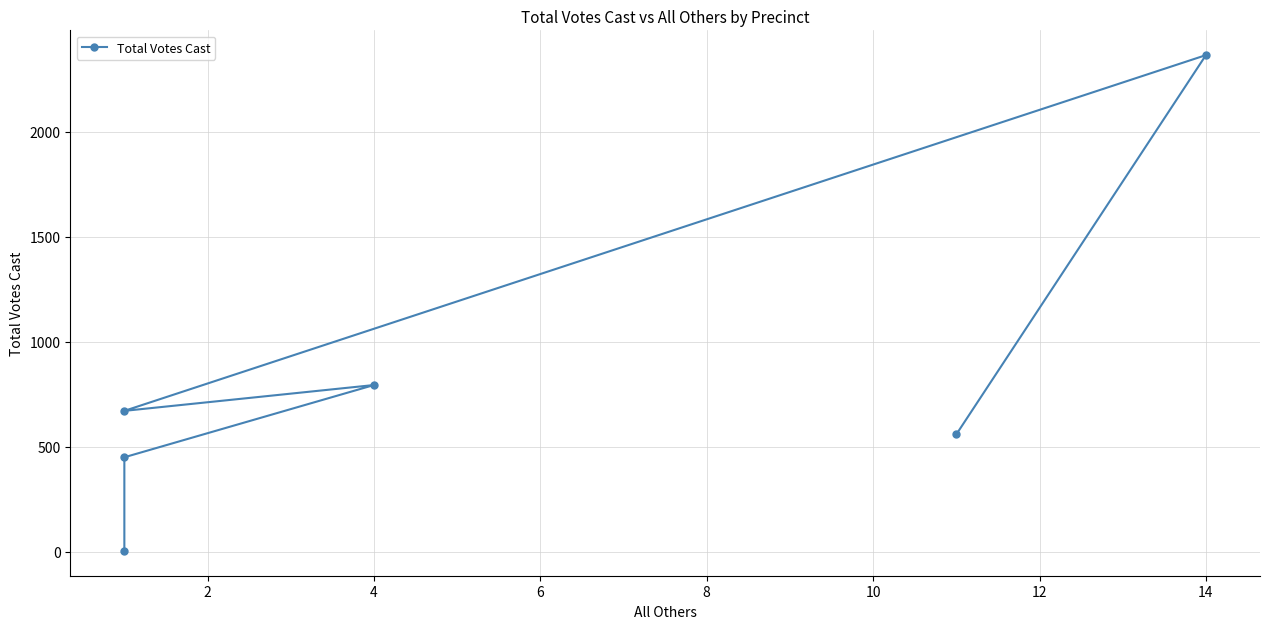

True or false: there are more than 2 points higher than both neighbors.

False